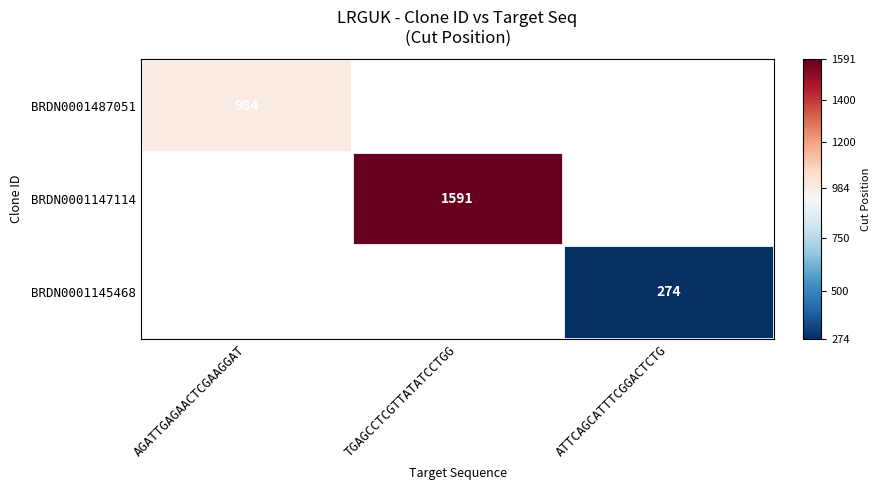

The value of BRDN0001487051 at AGATTGAGAACTCGAAGGAT is 984. True or false?

True